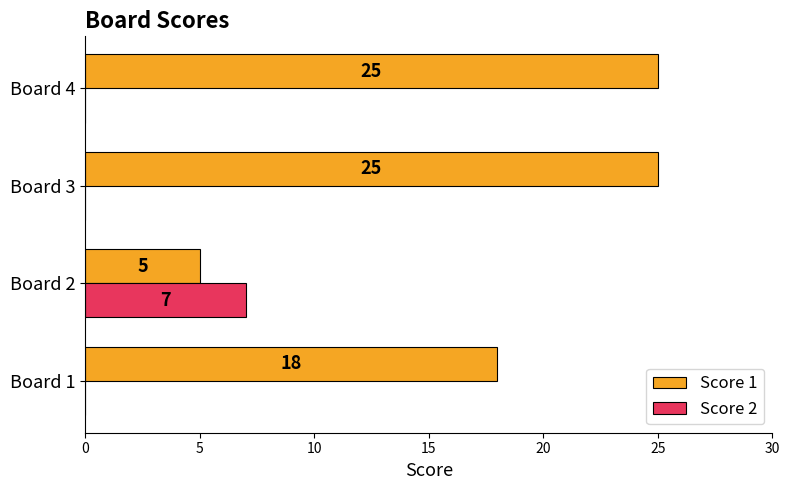

What are all the series names shown in the legend?

Score 1, Score 2